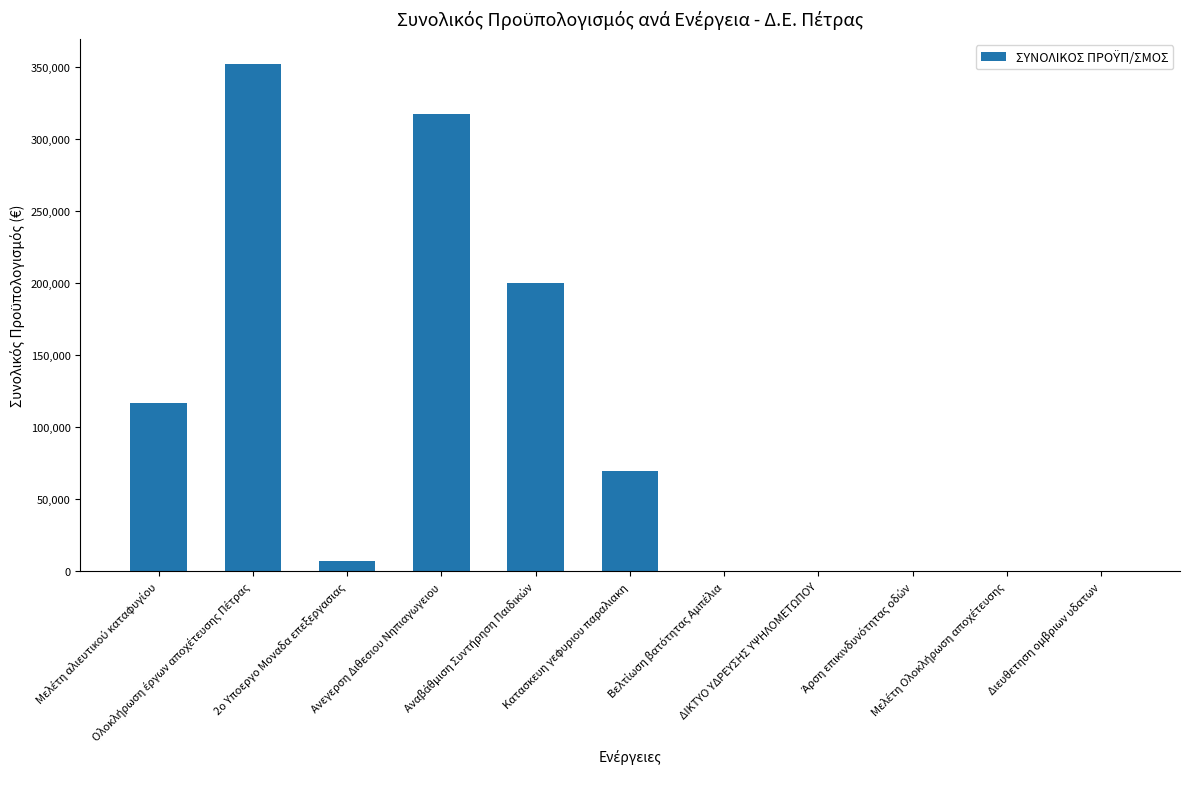

Are the bars horizontal?

No